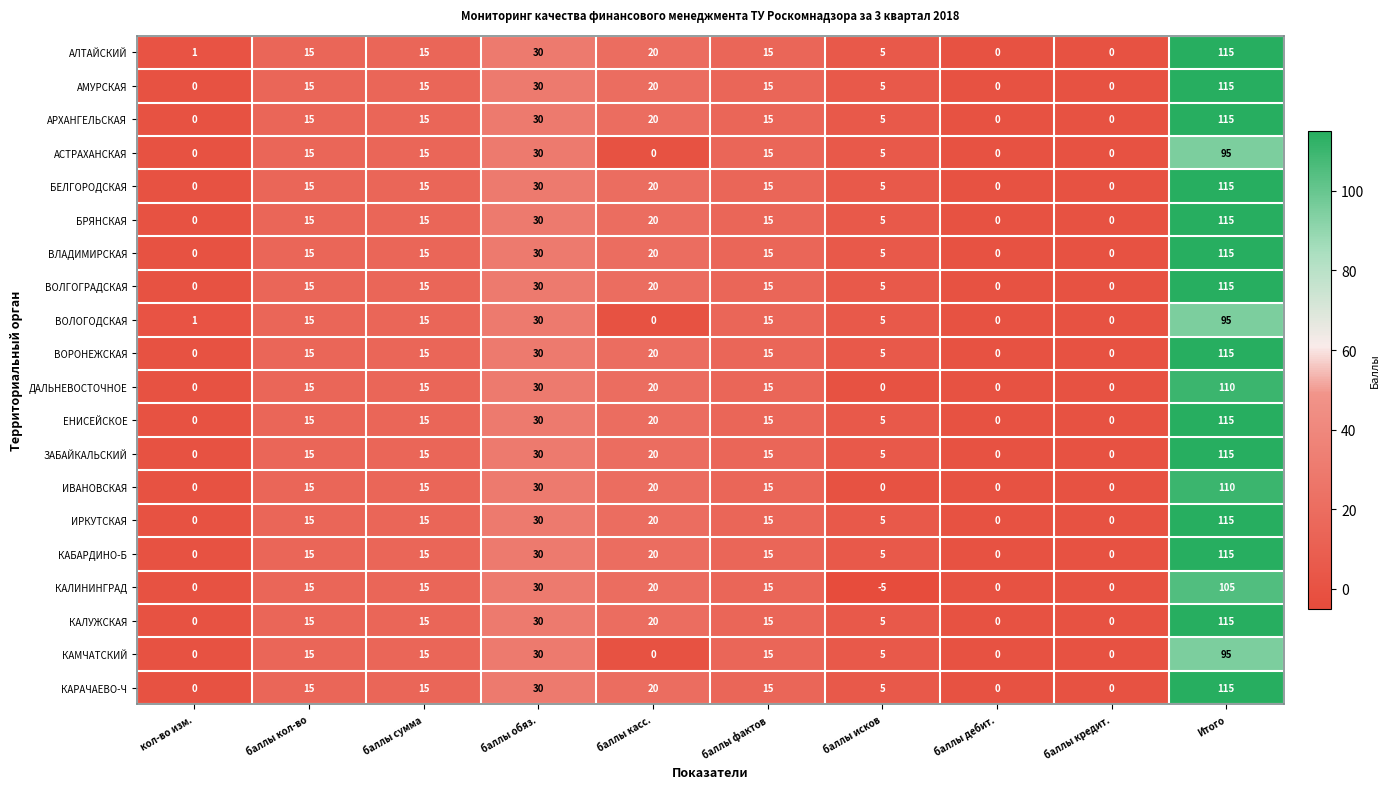

Count the number of data series in this chart.

20